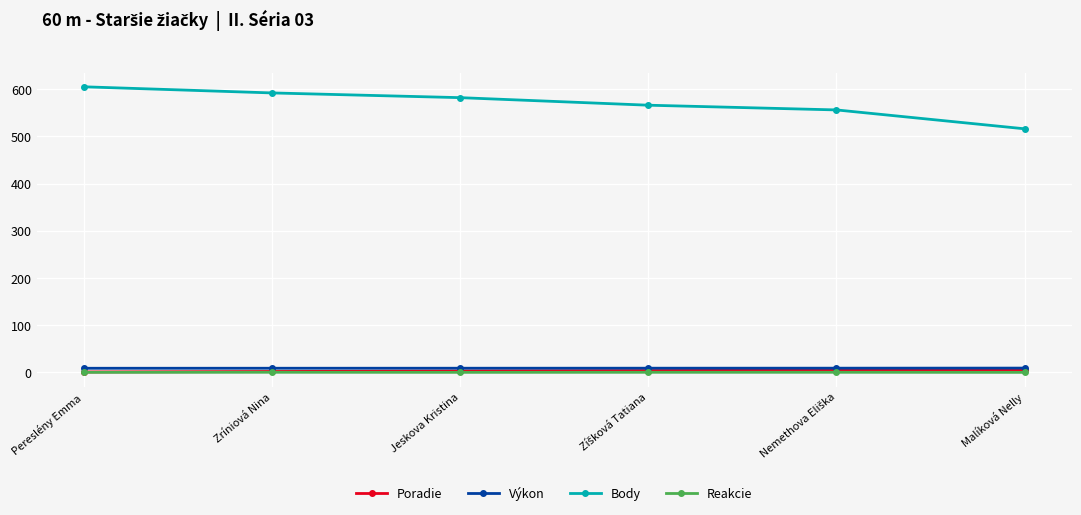

True or false: Reakcie has more than 2 interior local peaks.

False